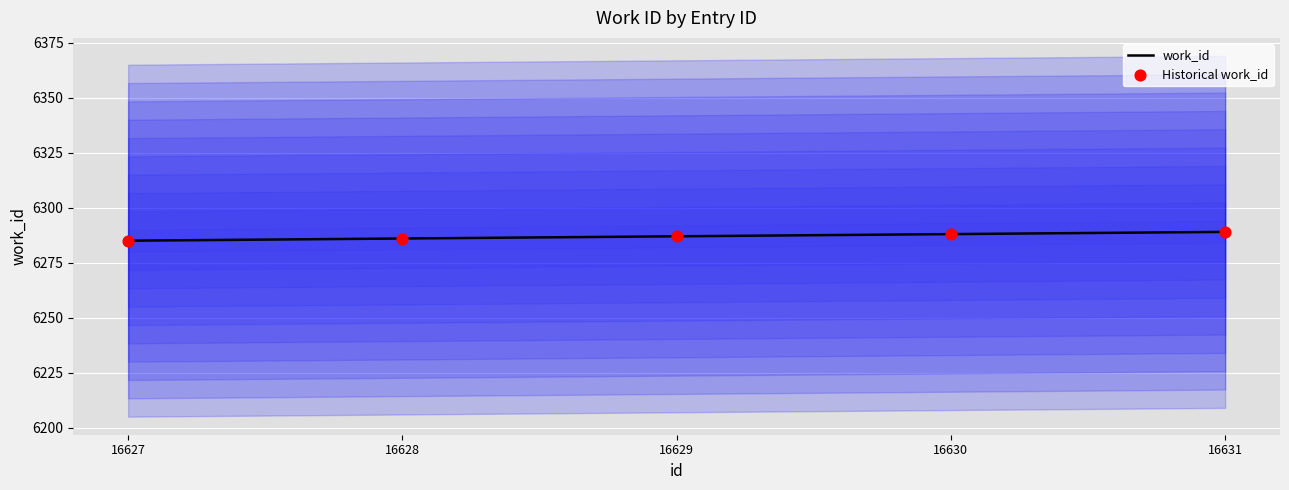

What is the total value across all series at 16627?

12570